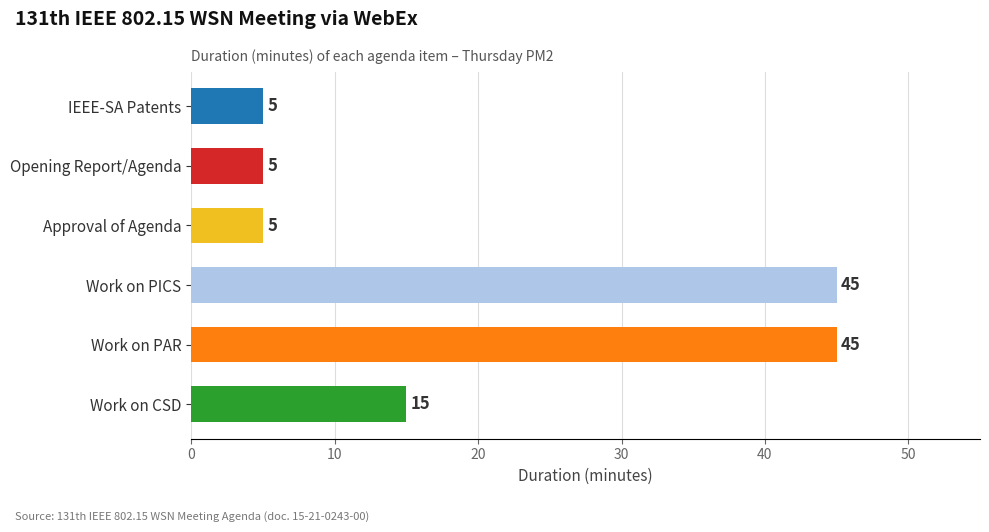

Approximately how many times larger is the value at Work on CSD compared to IEEE-SA Patents?

3.0